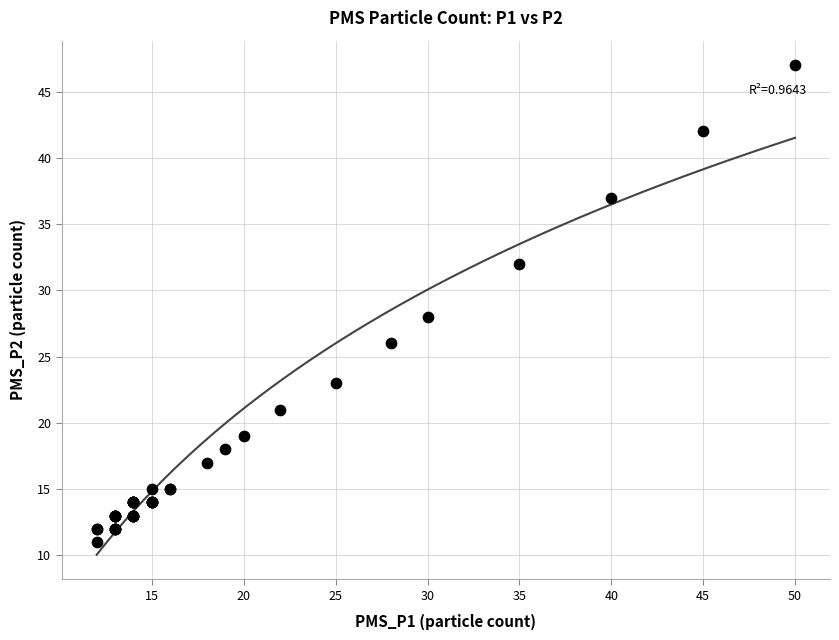

What Y value in the scatter plot is closest to 29?

28